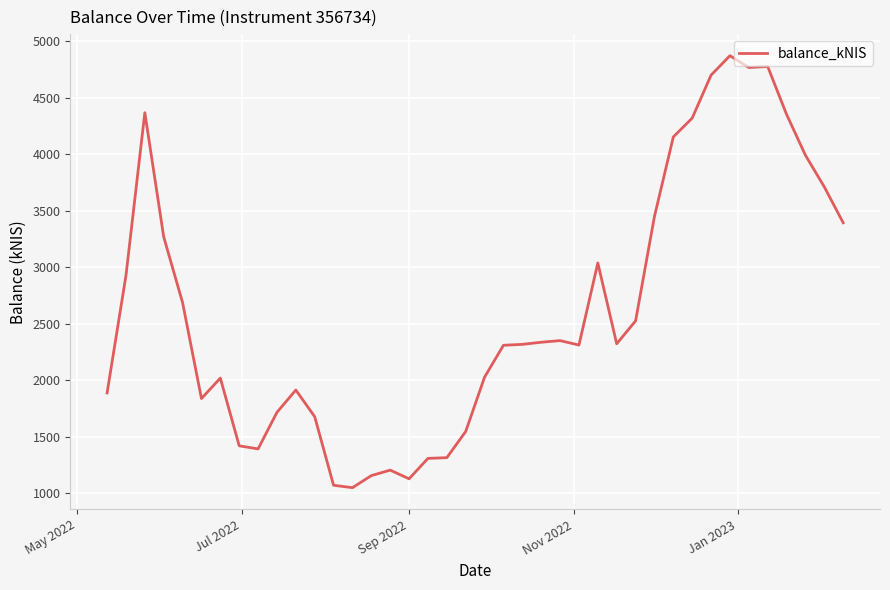

What is the maximum value shown in the chart?

4870.3